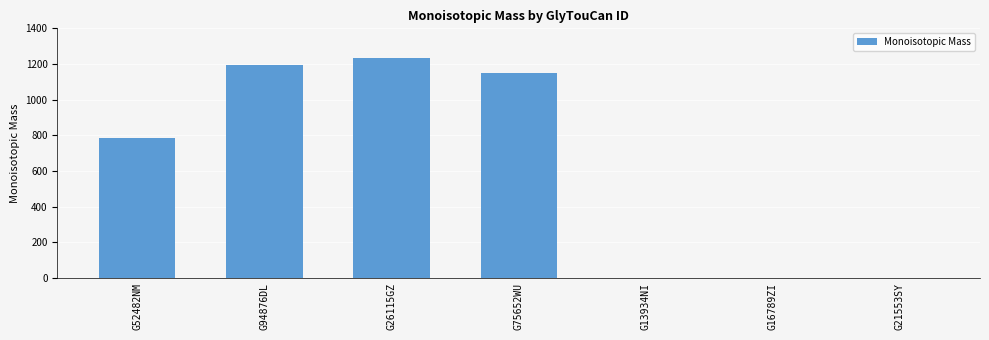

What is the sum of the values at G26115GZ and G94876DL?

2424.9